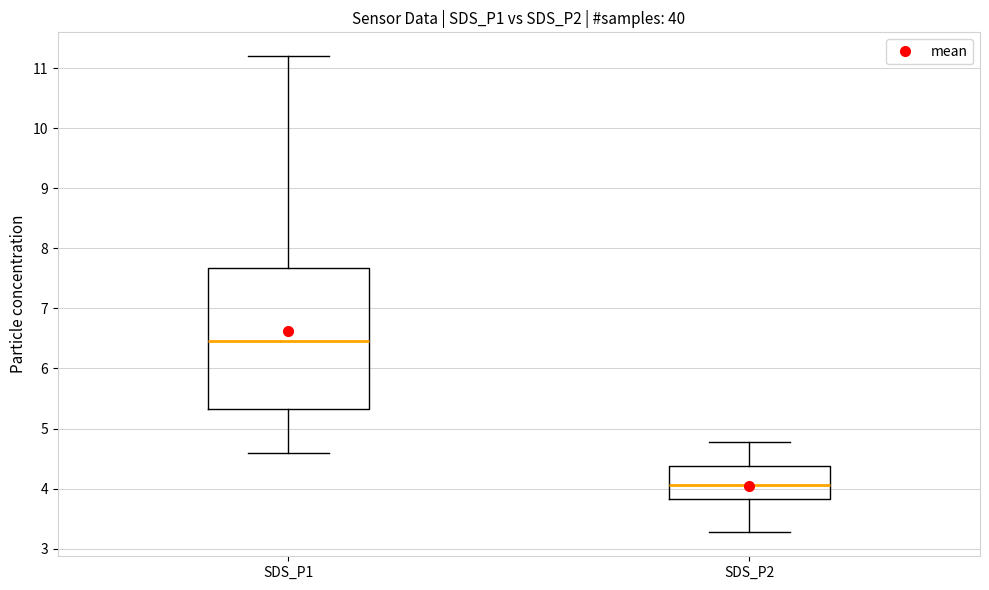

Which box's median line is the highest?

SDS_P1